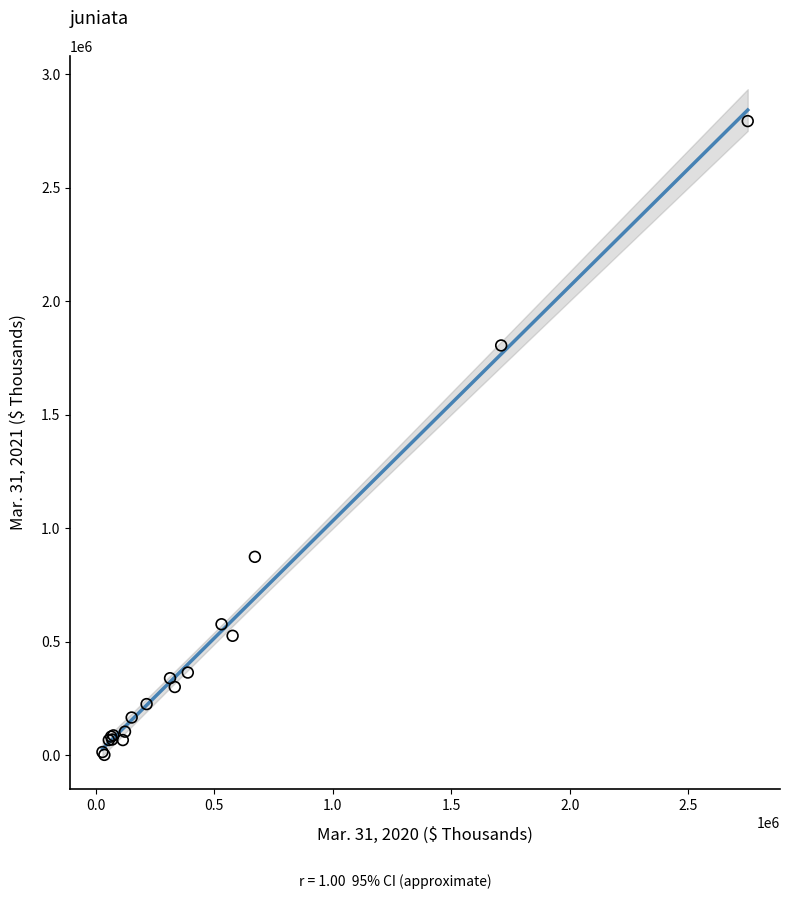

What Y value in the scatter plot is closest to 1397413?

1805225